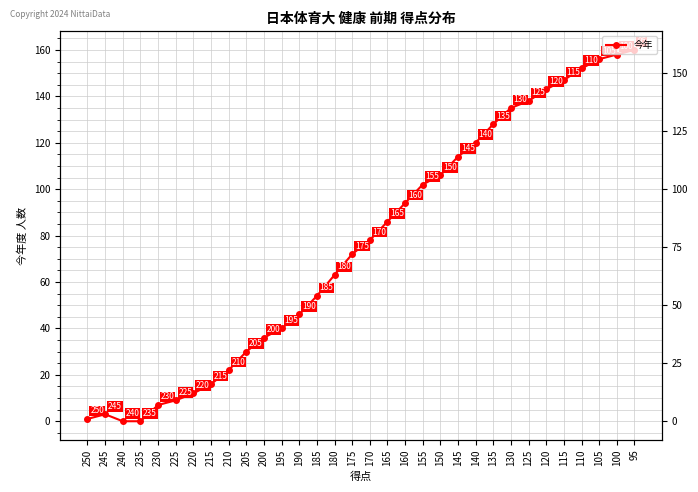

Rank the categories by value from highest to lowest.

95, 100, 105, 110, 115, 120, 125, 130, 135, 140, 145, 150, 155, 160, 165, 170, 175, 180, 185, 190, 195, 200, 205, 210, 215, 220, 225, 230, 245, 250, 240, 235